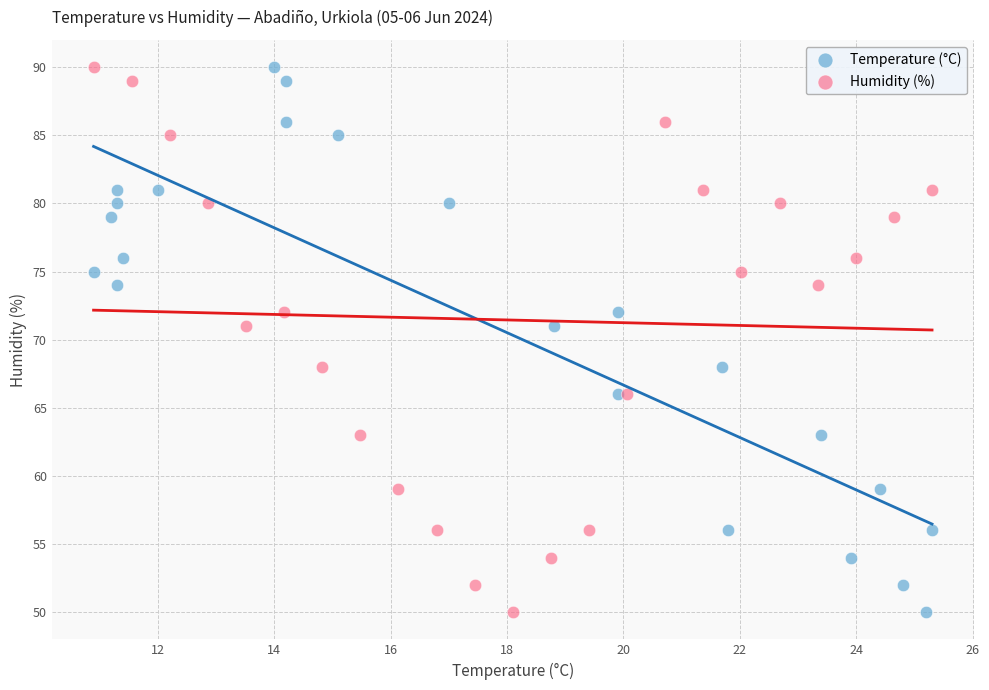

What are all the series names shown in the legend?

Temperature (°C), Humidity (%)